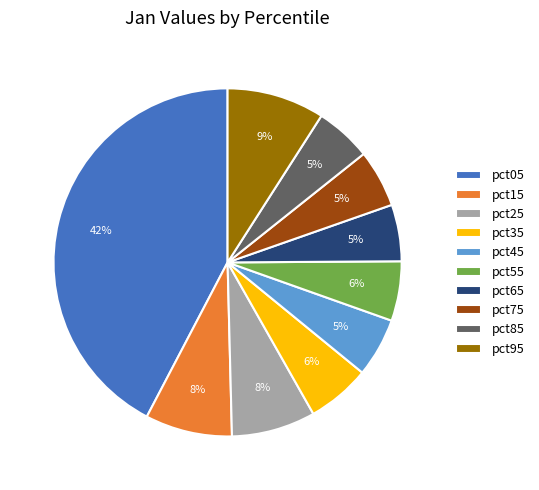

Does pct75 account for over 50% of the chart?

No